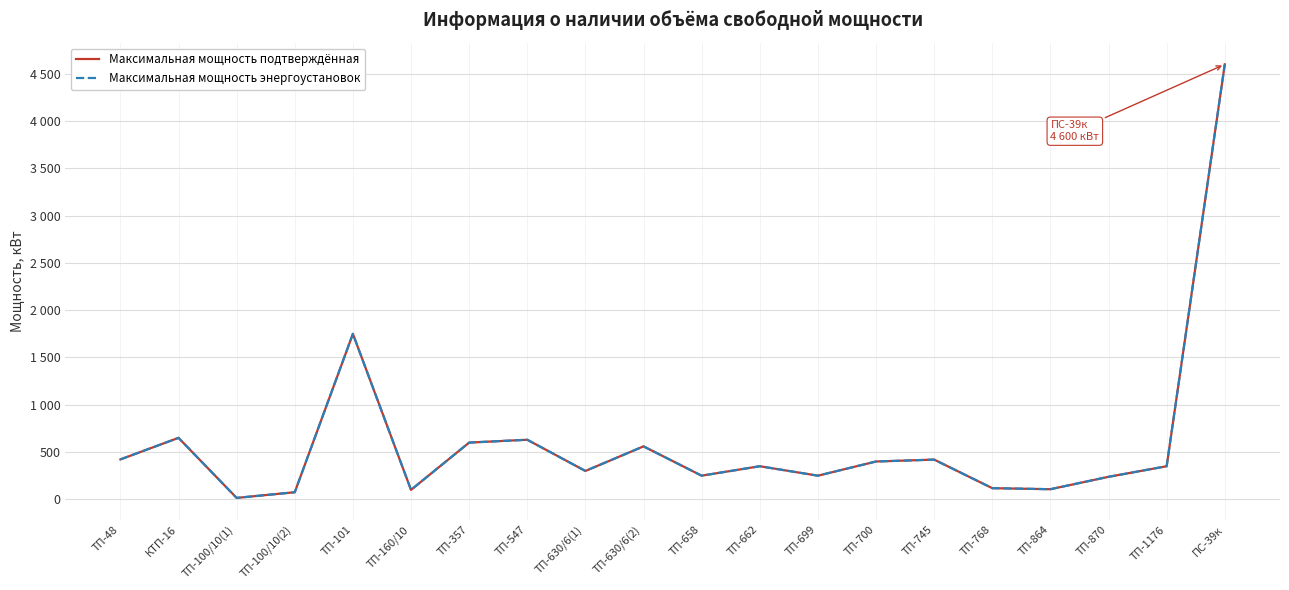

What is the difference between the Максимальная мощность подтверждённая values at ТП-700 and ТП-100/10(1)?

385